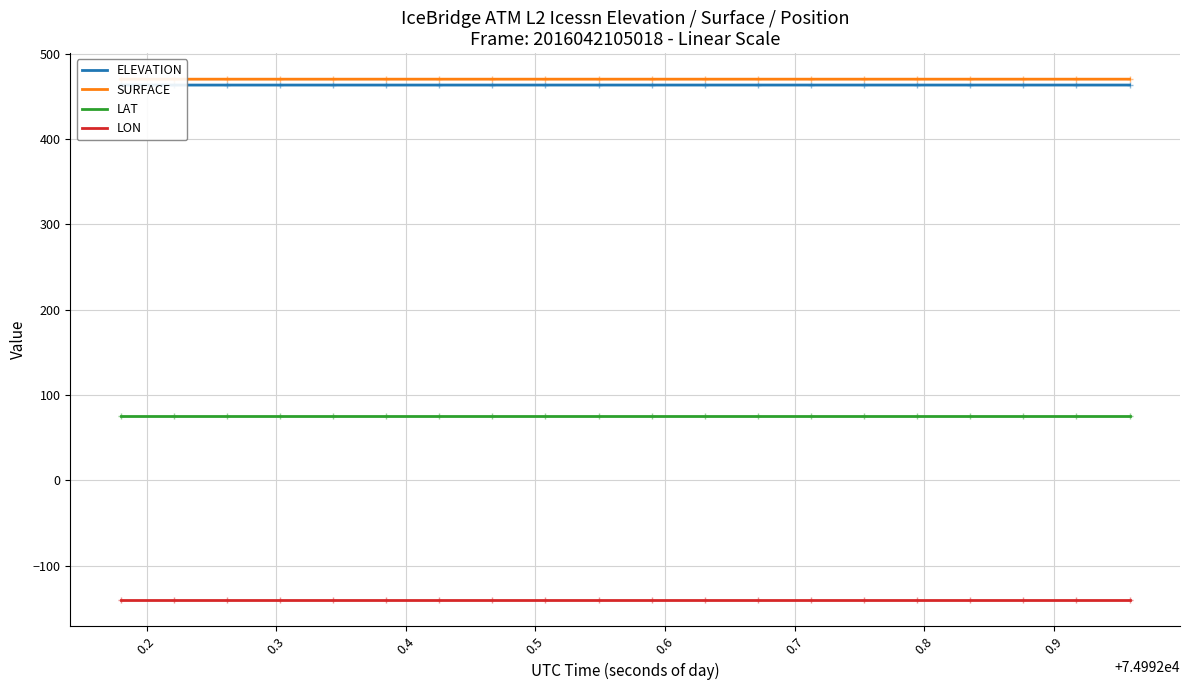

What is the sum of the LAT values at 15 and 18?

150.8